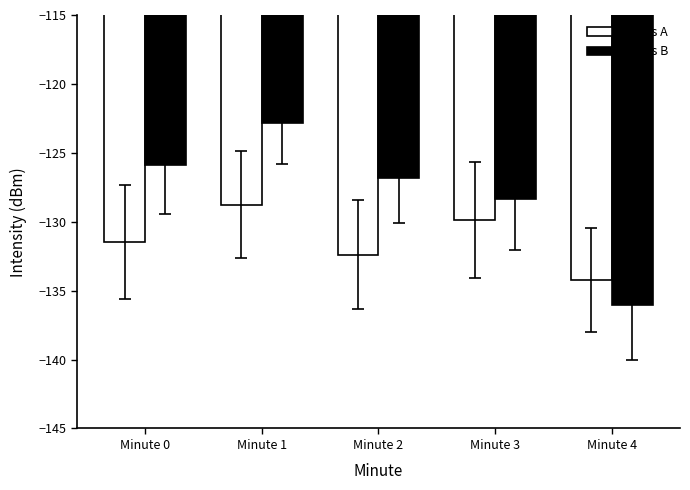

Reading left to right, what are all the values shown in this chart?

Series A: Minute 0=-131.5	Minute 1=-128.8	Minute 2=-132.4	Minute 3=-129.9	Minute 4=-134.2
Series B: Minute 0=-125.9	Minute 1=-122.8	Minute 2=-126.9	Minute 3=-128.4	Minute 4=-136.1